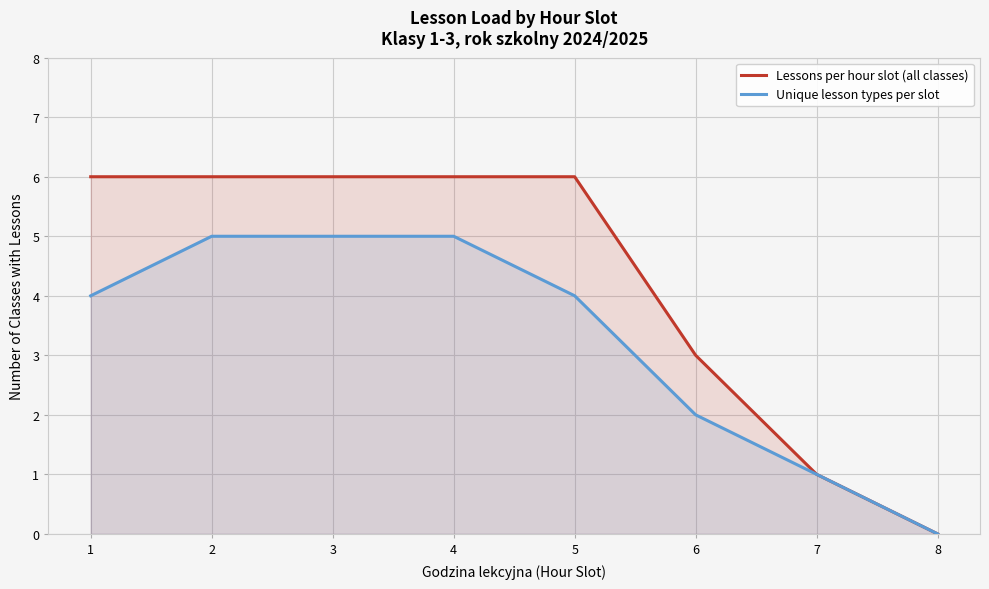

Count the number of data series in this chart.

2